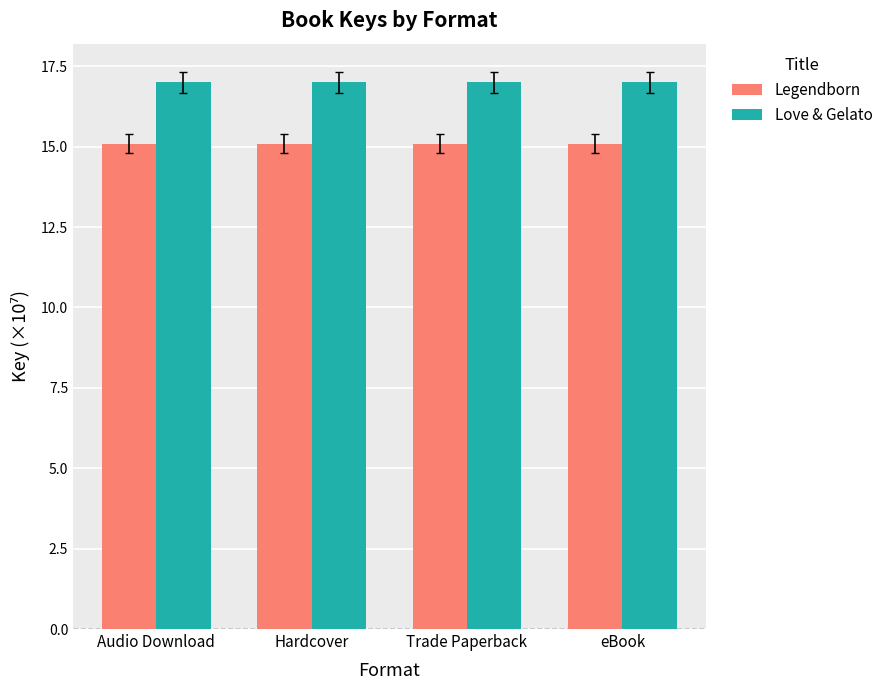

Rank the series by their average value, from lowest to highest.

Legendborn, Love & Gelato